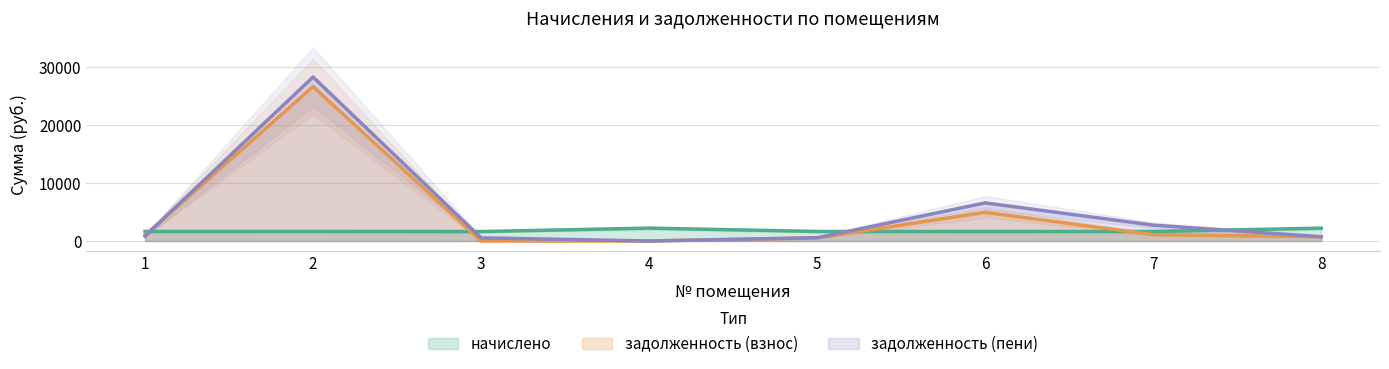

After their last crossing, which series has the higher values: задолженность (взнос) or начислено?

начислено